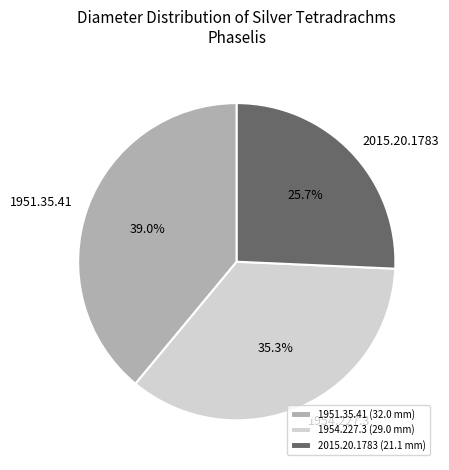

Rank the categories by value from highest to lowest.

1951.35.41, 1954.227.3, 2015.20.1783